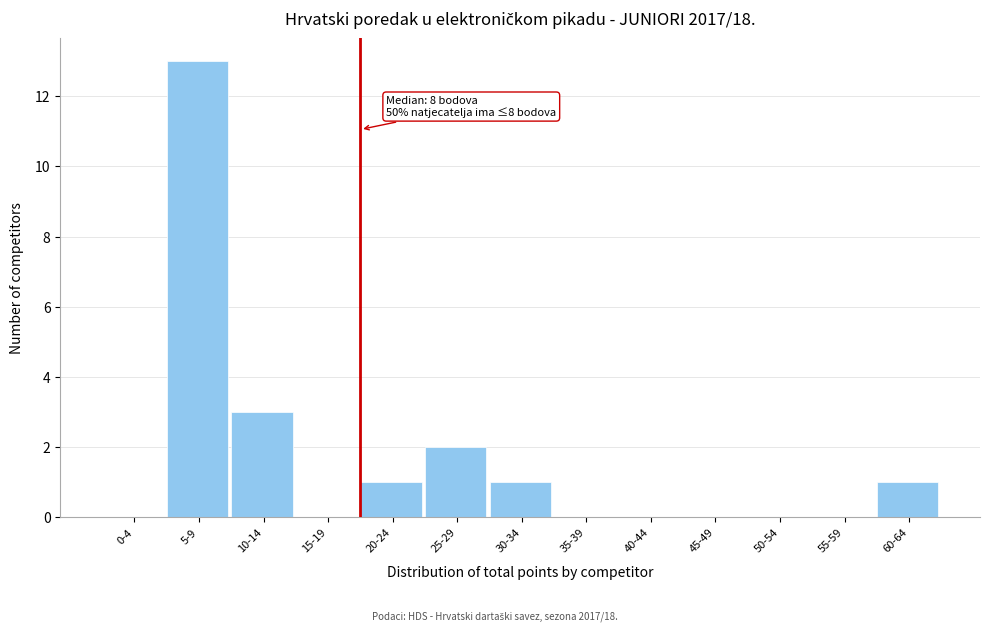

Reading left to right, transcribe all the data shown in this chart.

0-4=0	5-9=13	10-14=3	15-19=0	20-24=1	25-29=2	30-34=1	35-39=0	40-44=0	45-49=0	50-54=0	55-59=0	60-64=1